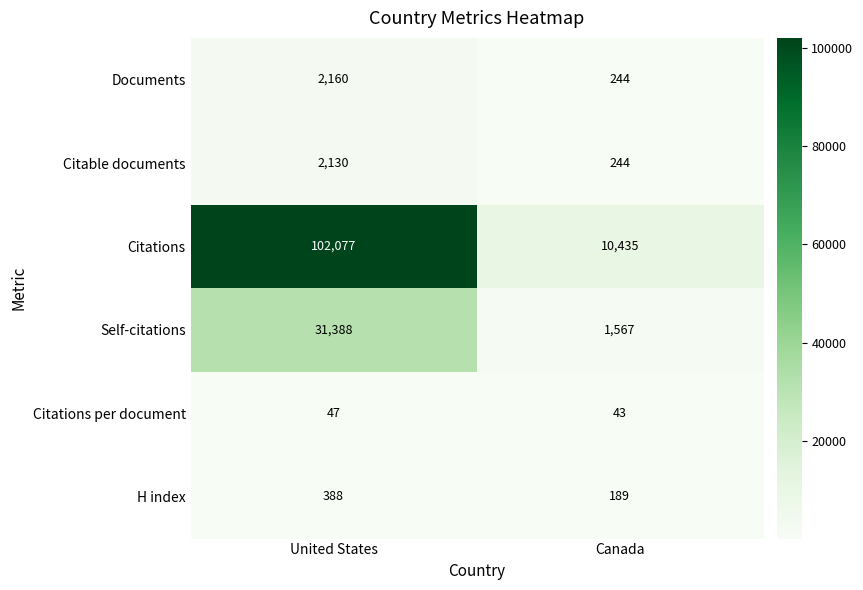

What is the sum of the H index values at United States and Canada?

577